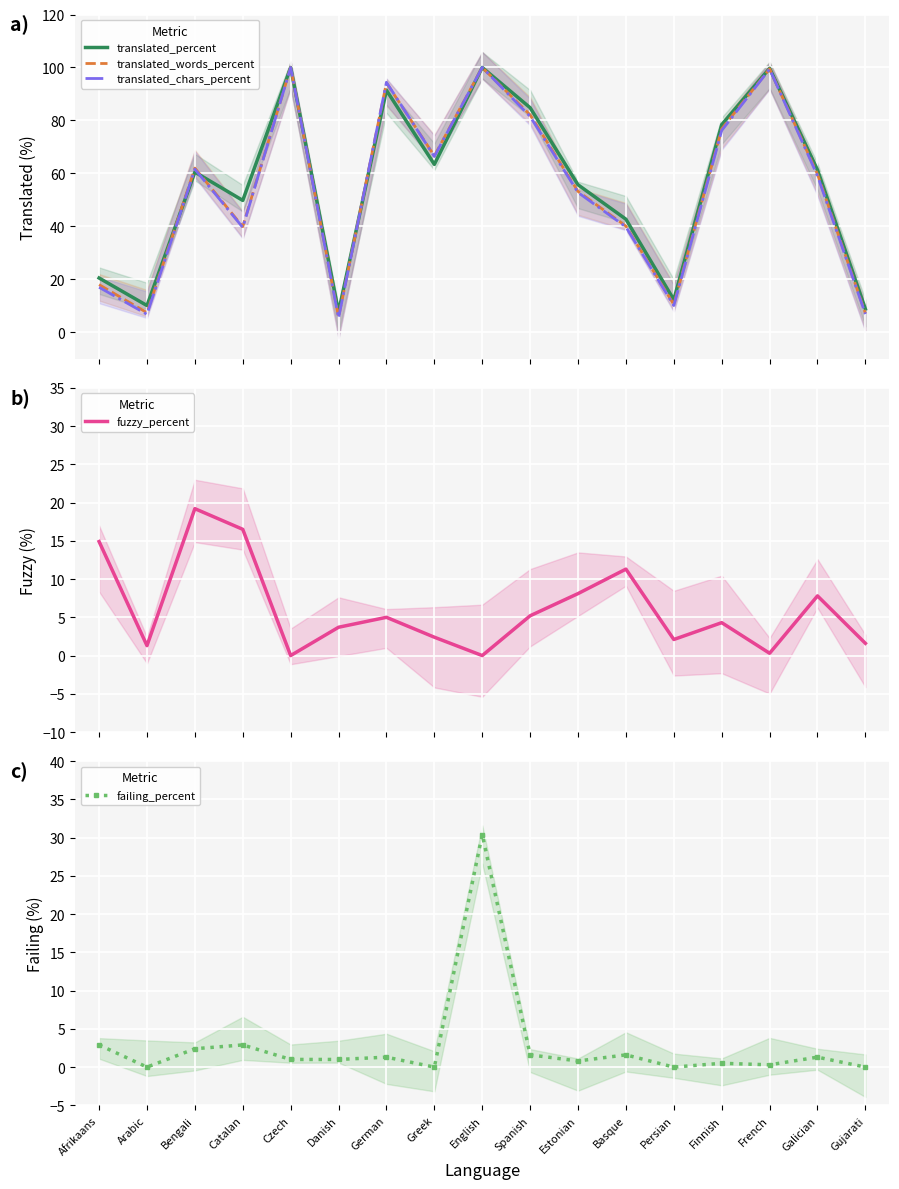

How many data points in translated_percent are less than 60?

8